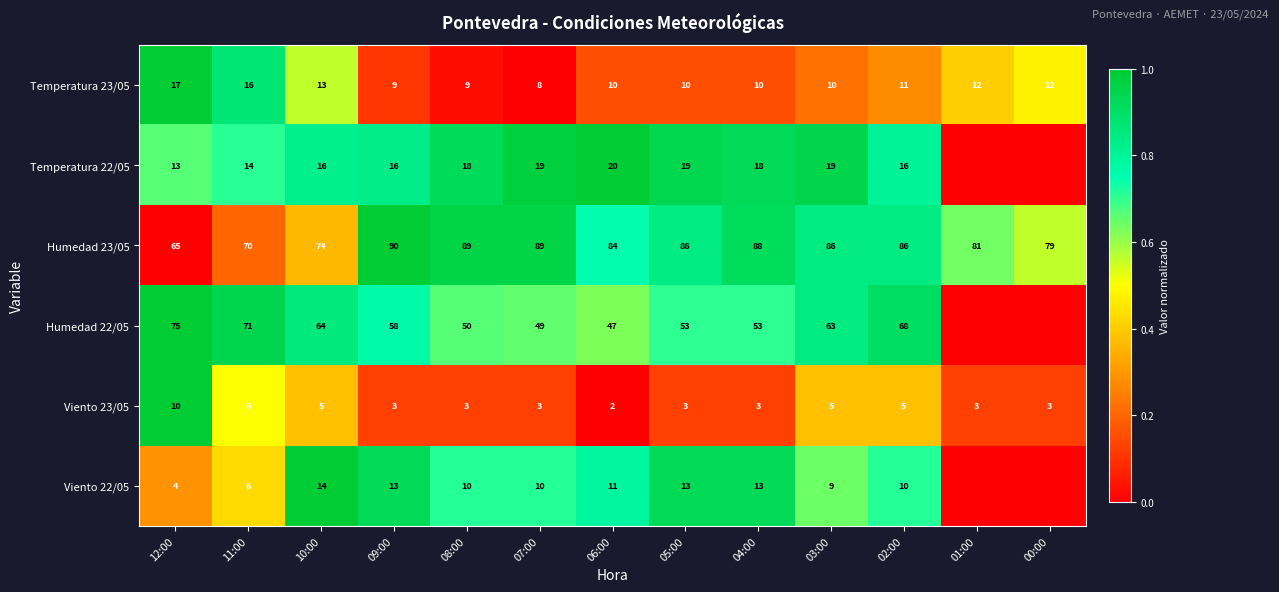

What is the difference between the highest and lowest values at 03:00?

81